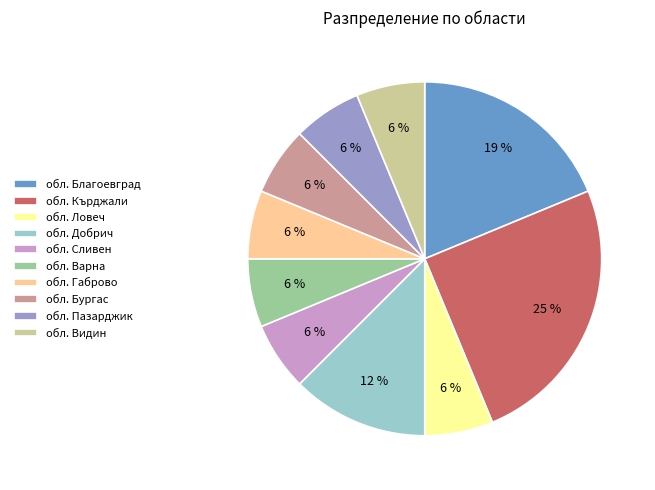

Is the sum of обл. Бургас and обл. Благоевград greater than half?

No